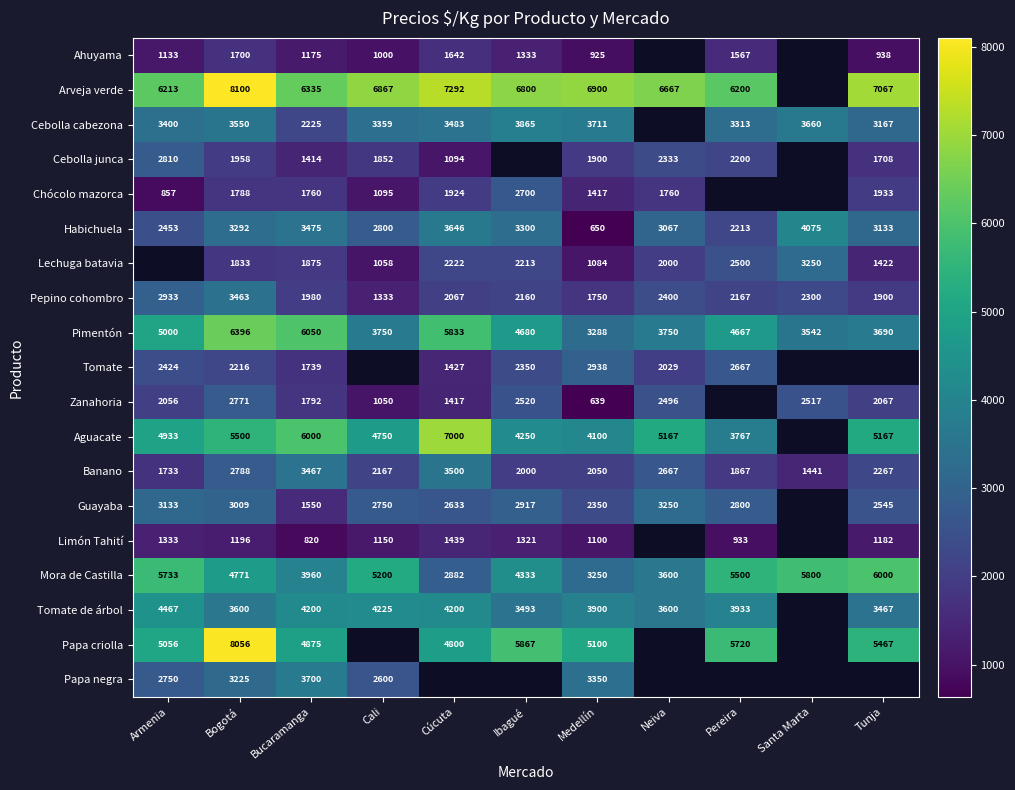

Is it true that Zanahoria equals 3566 at Ibagué?

False